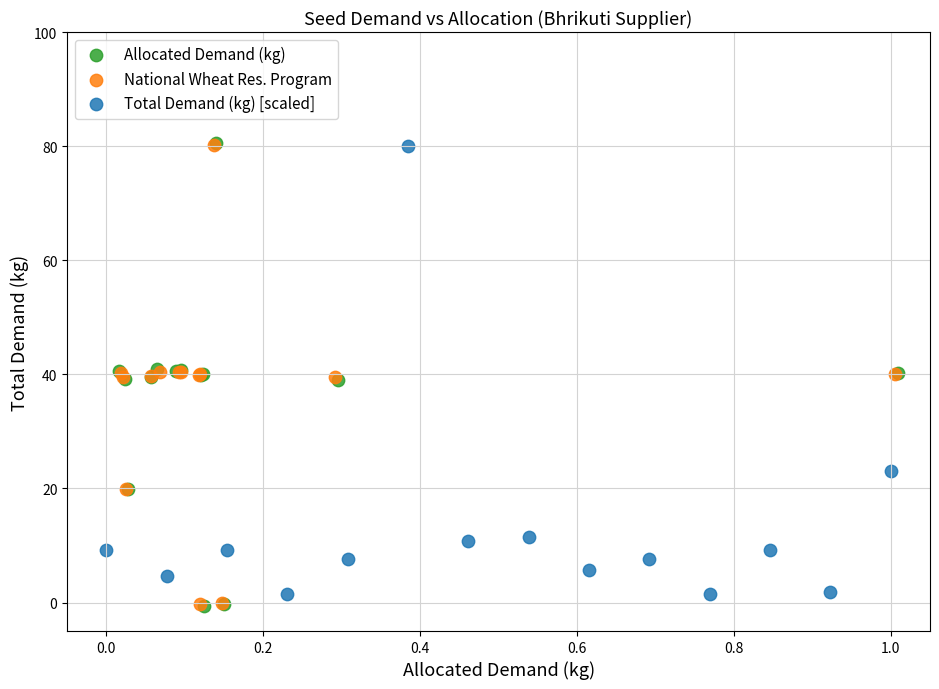

What are all the series names shown in the legend?

Allocated Demand (kg), National Wheat Res. Program, Total Demand (kg) [scaled]